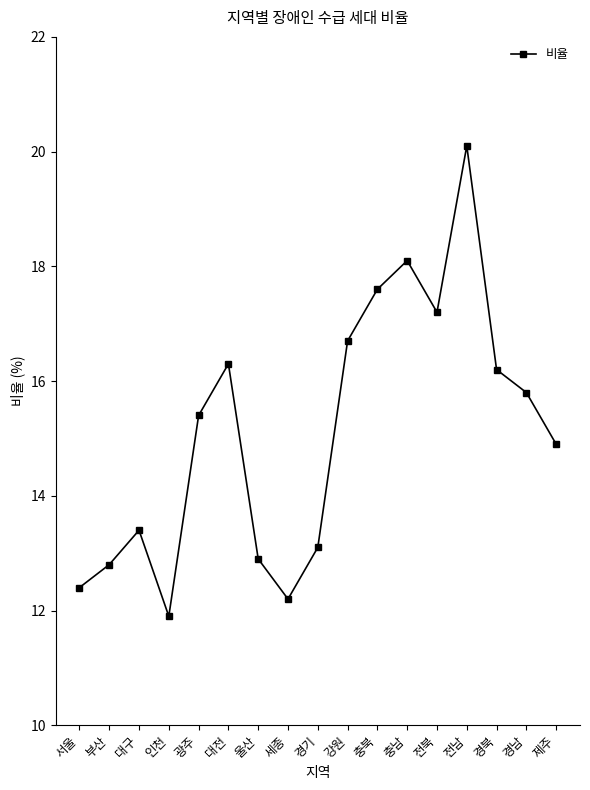

How many interior local valleys (lower than both neighbors) does the data have?

3